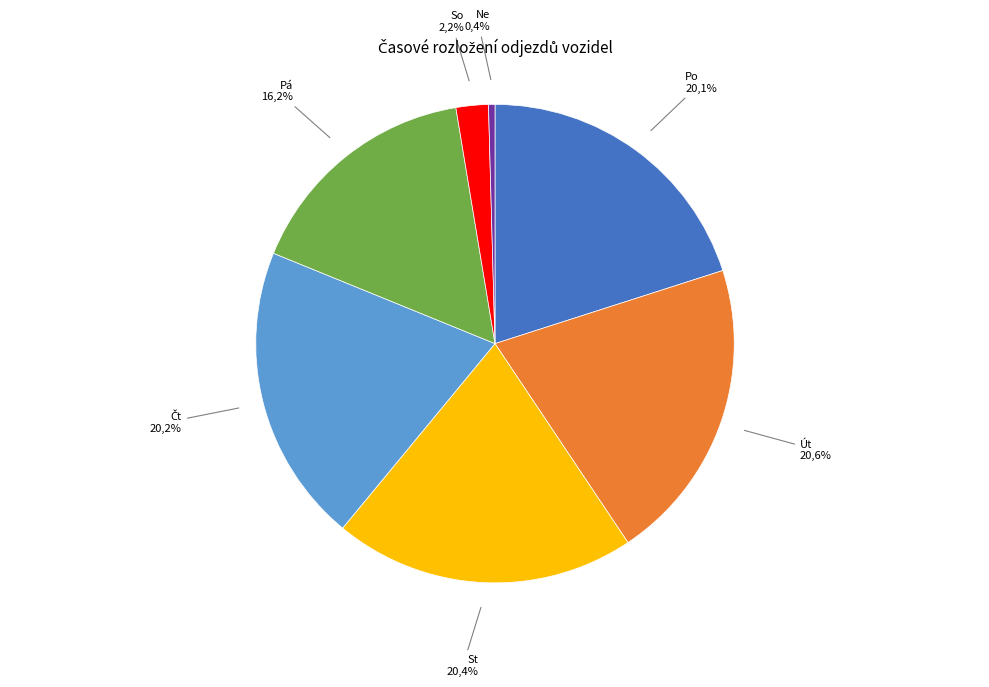

To the nearest percent, what is the difference between the largest and smallest slice percentages?

20%